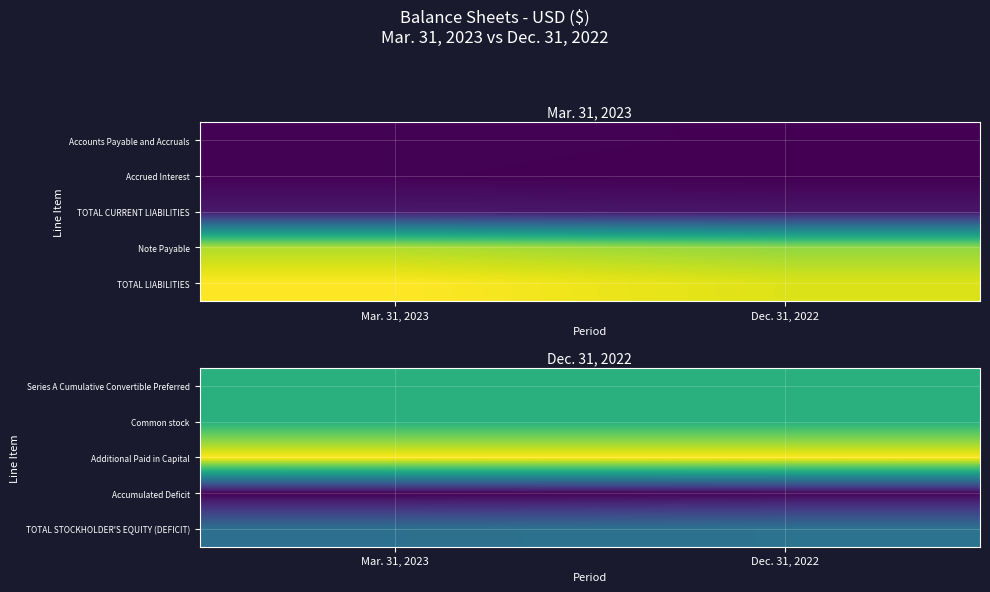

What is the difference between the highest and lowest values at Dec. 31, 2022?

1438290